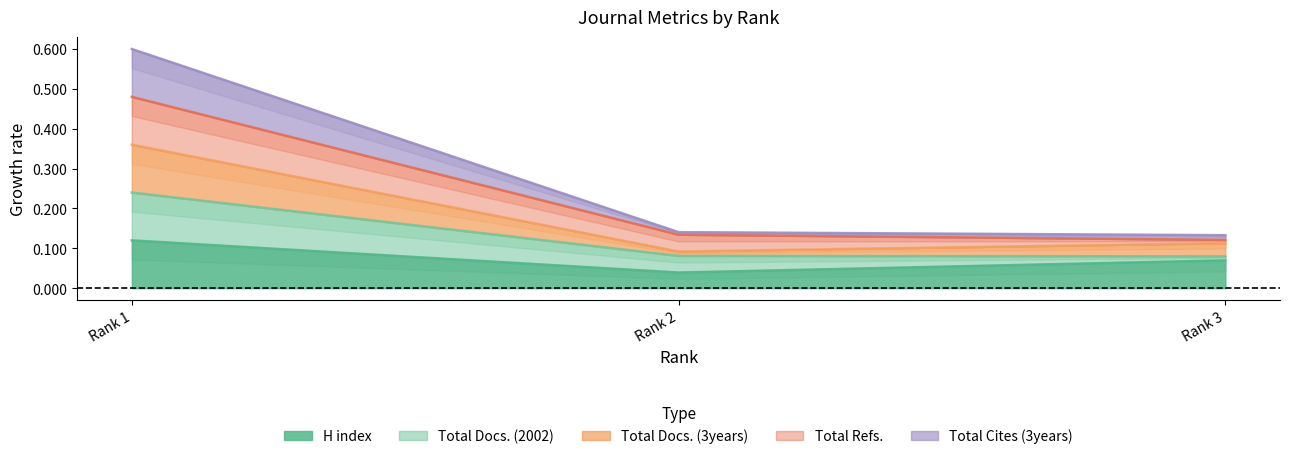

At which category is the sum across all series the highest?

Rank 1